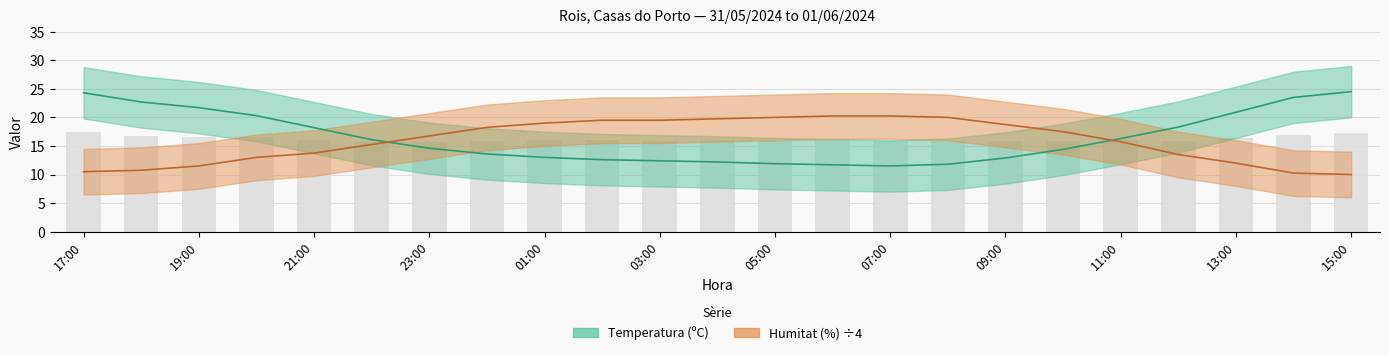

At which category is the sum across all series the highest?

17:00